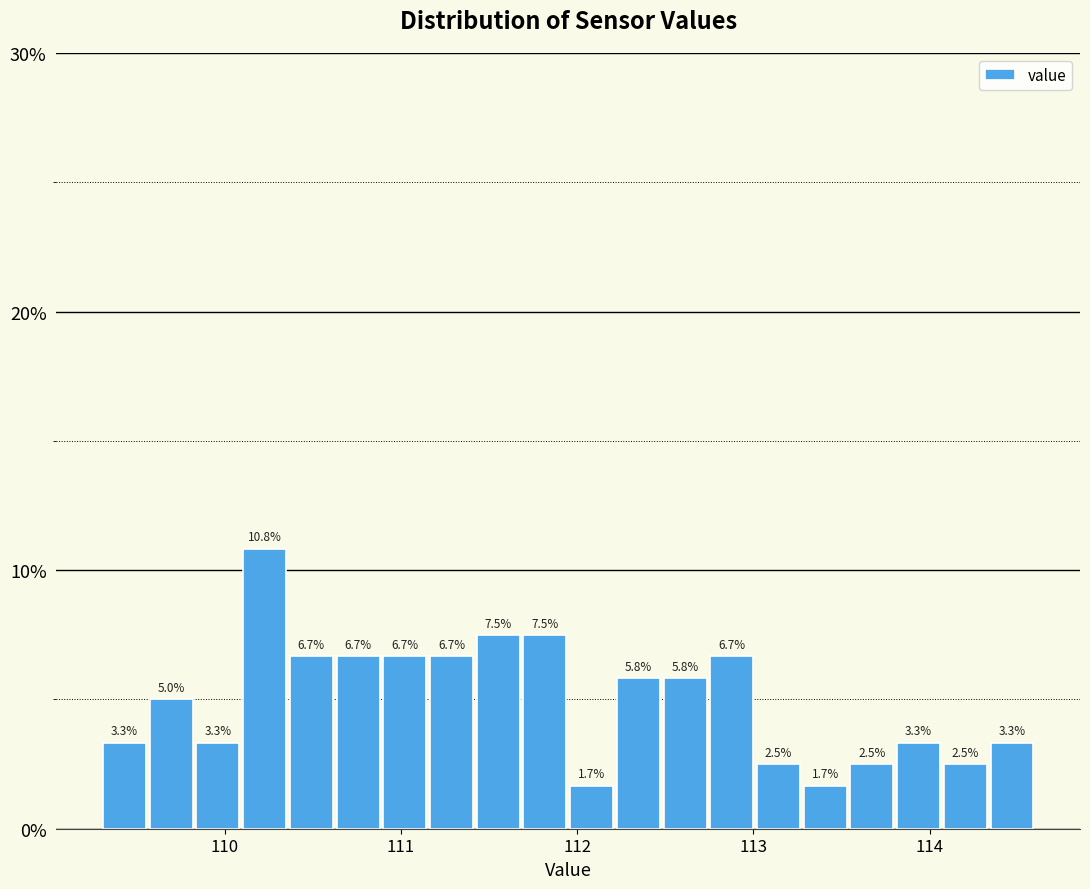

Around what value on the x-axis is the tallest bar? Give the approximate position of its centre, as read against the axis.

110.2